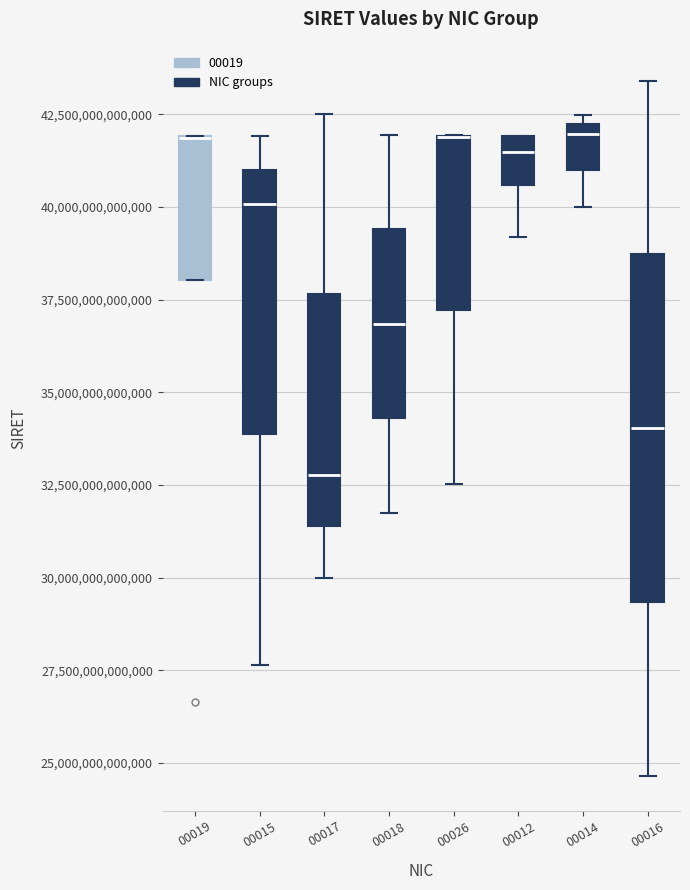

Reading left to right, read every box against the y-axis: the position of its median line, the range the box covers, and the ends of its whiskers. The values are not printed on the chart, so give them approximately, as read against the axis.

00019: median 42000000000000 (drawn on the box's upper edge), box 38000000000000 to 42000000000000, whiskers 38000000000000 to 42000000000000
00015: median 40000000000000, box 34000000000000 to 41000000000000, whiskers 27500000000000 to 42000000000000
00017: median 33000000000000, box 31500000000000 to 37500000000000, whiskers 30000000000000 to 42500000000000
00018: median 37000000000000, box 34500000000000 to 39500000000000, whiskers 32000000000000 to 42000000000000
00026: median 42000000000000 (drawn on the box's upper edge), box 37000000000000 to 42000000000000, whiskers 32500000000000 to 42000000000000
00012: median 41500000000000, box 40500000000000 to 42000000000000, whiskers 39000000000000 to 42000000000000
00014: median 42000000000000 (just below the box's upper edge), box 41000000000000 to 42000000000000, whiskers 40000000000000 to 42500000000000
00016: median 34000000000000, box 29500000000000 to 38500000000000, whiskers 24500000000000 to 43500000000000